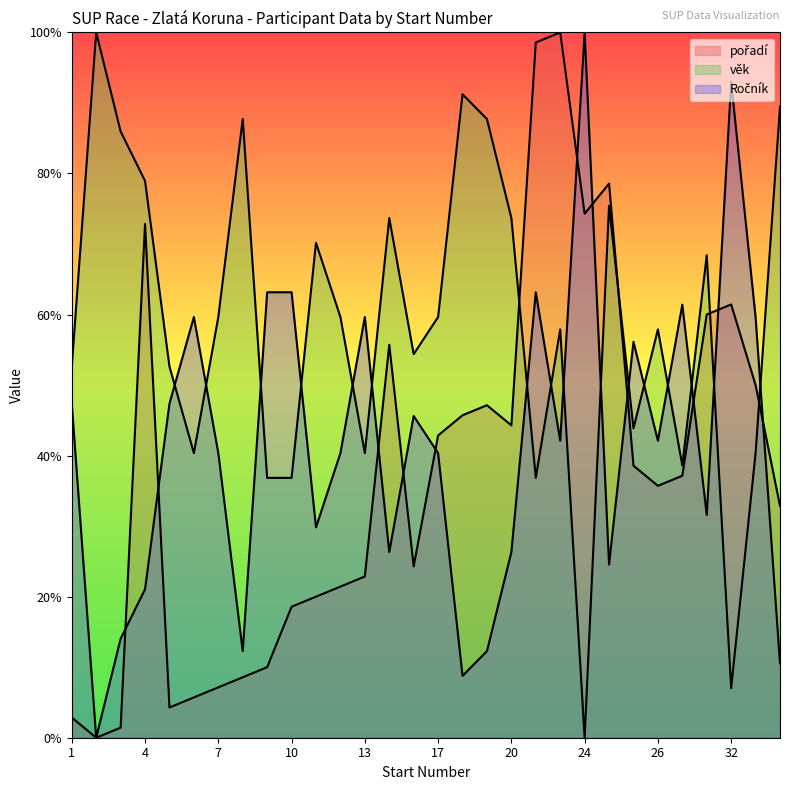

What is the average value of the věk series?

58.6